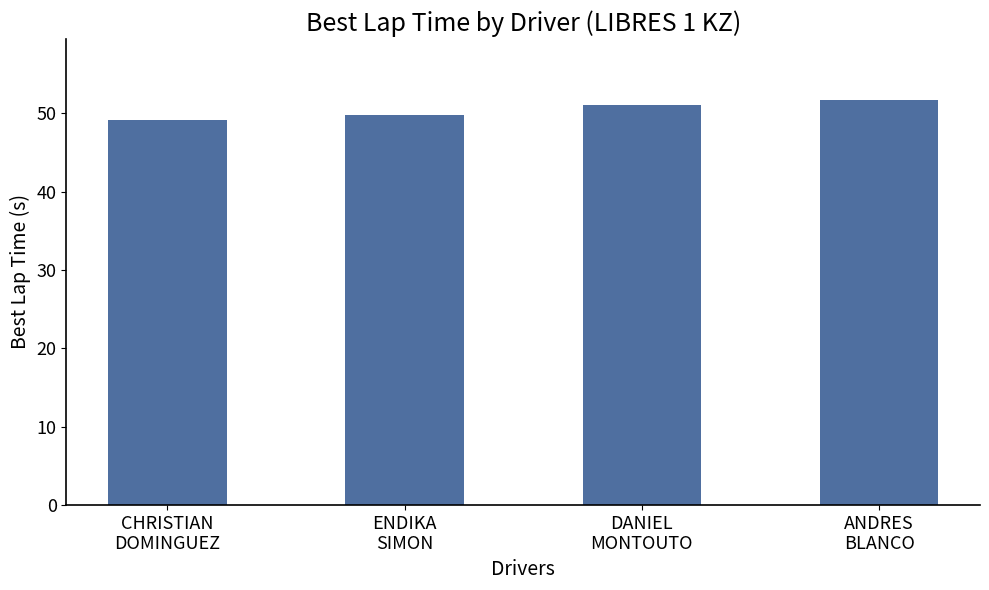

Reading left to right, transcribe all the data shown in this chart.

CHRISTIAN
DOMINGUEZ=49.2	ENDIKA
SIMON=49.8	DANIEL
MONTOUTO=51.0	ANDRES
BLANCO=51.8